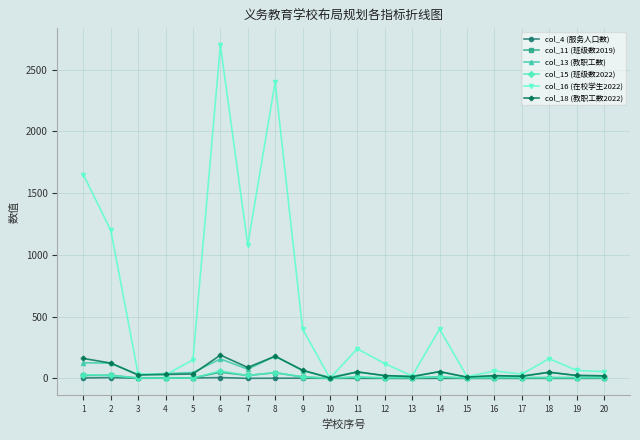

What is the greatest value displayed?

2700.0